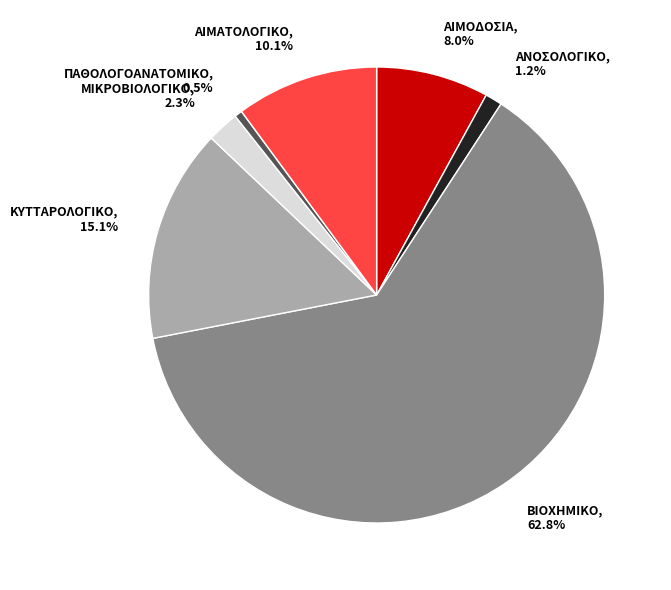

To the nearest percent, what is the difference between the largest and smallest slice percentages?

62%